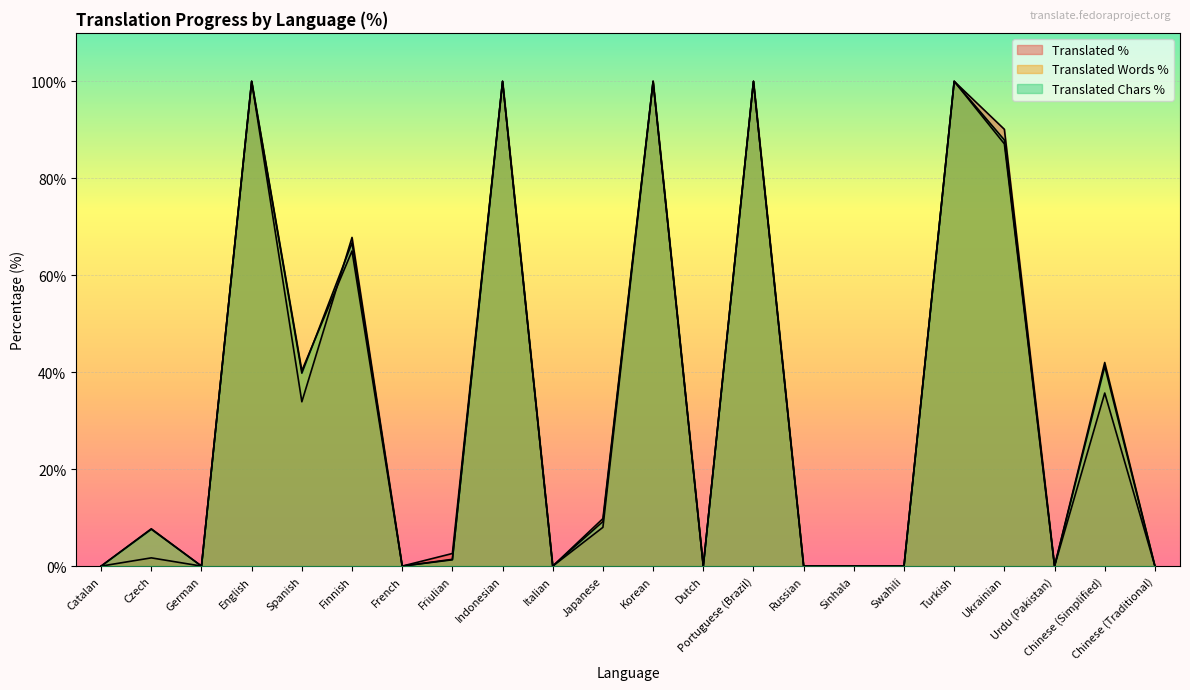

True or false: translated_chars_percent has more than 1 interior local peaks.

True